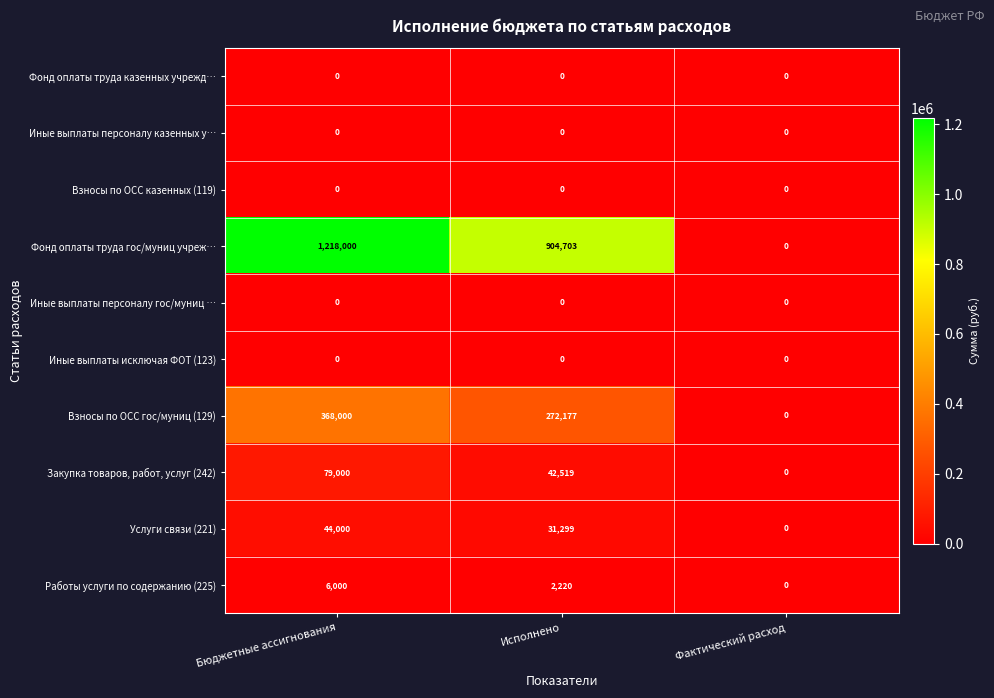

What is the difference between the highest and lowest values at Бюджетные ассигнования?

1218000